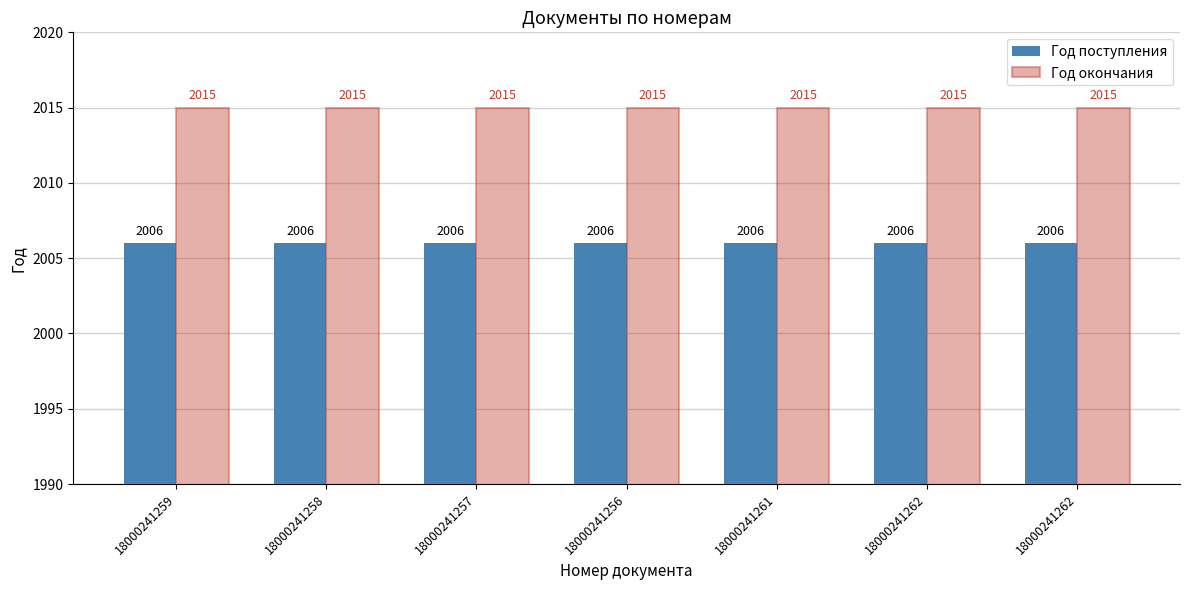

Count the number of data series in this chart.

2